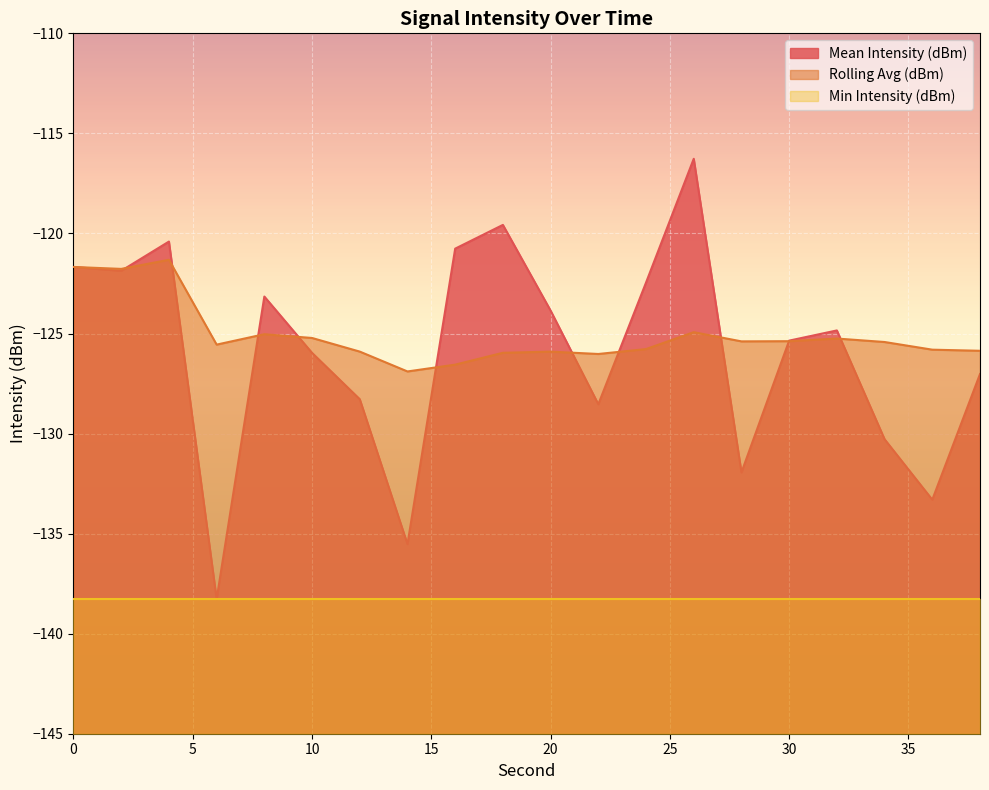

Where is the first local maximum for Mean Intensity (dBm)?

4